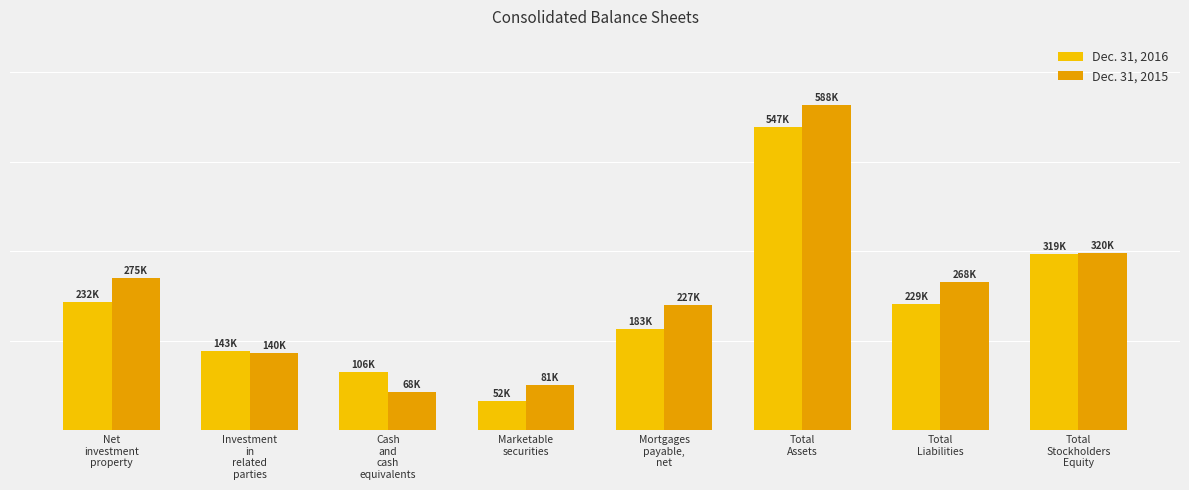

Does the chart contain stacked bars?

No